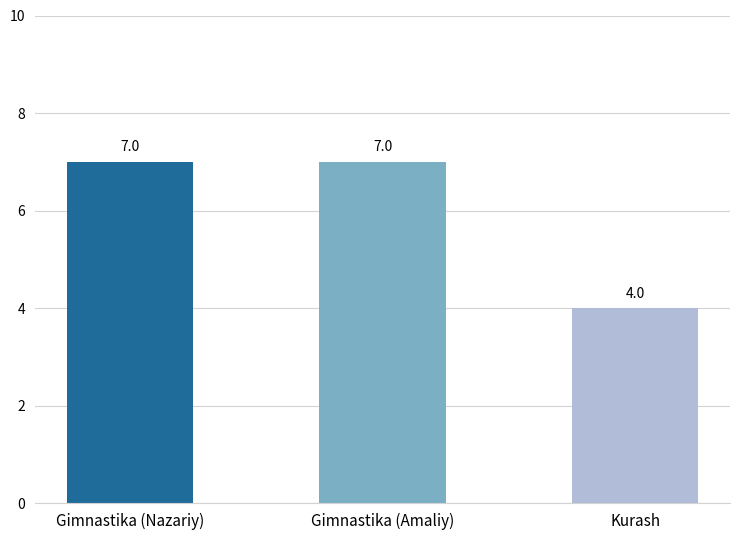

What is the minimum value shown in the chart?

4